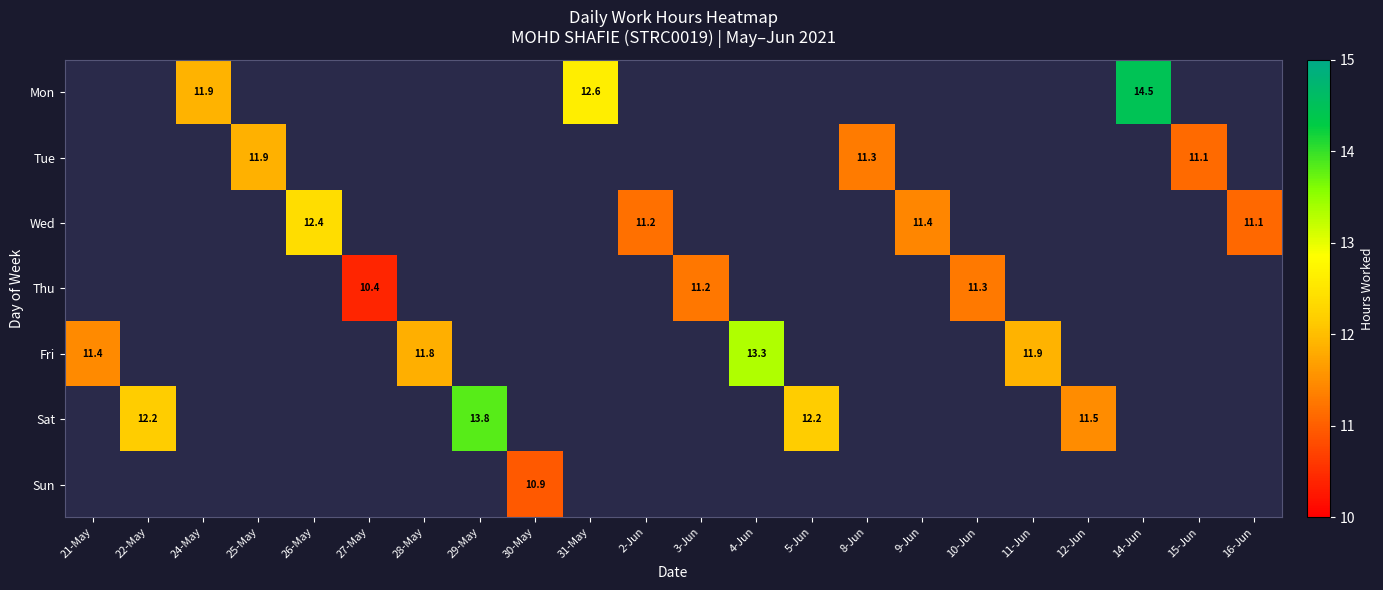

True or false: Fri has a value of 13.3 at 4-Jun.

True